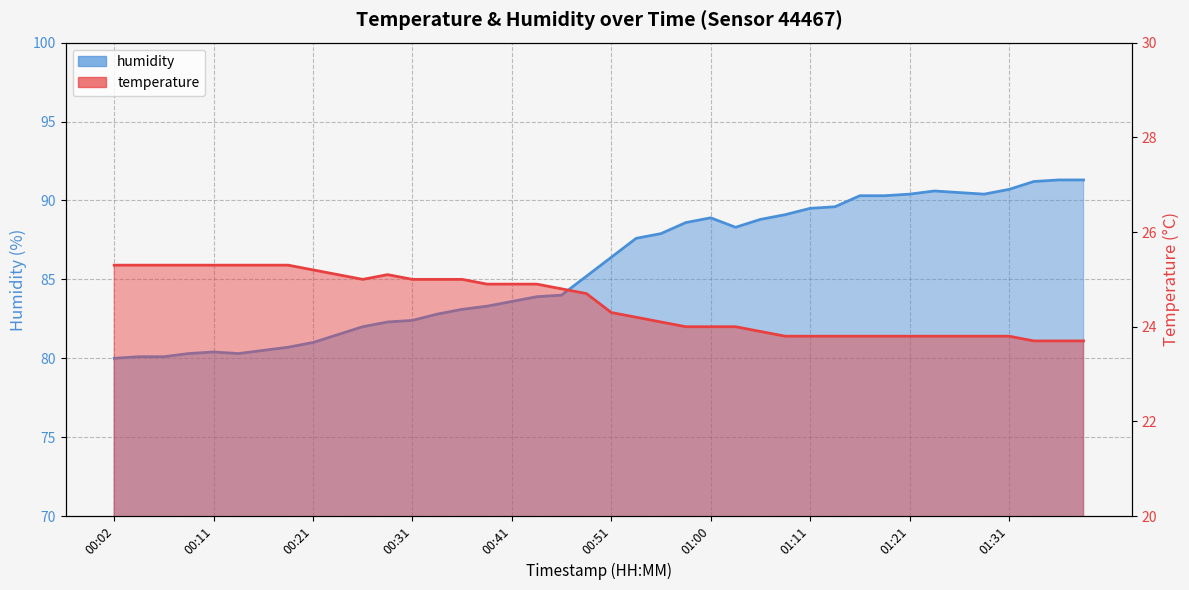

Where is the first local maximum for temperature?

00:29